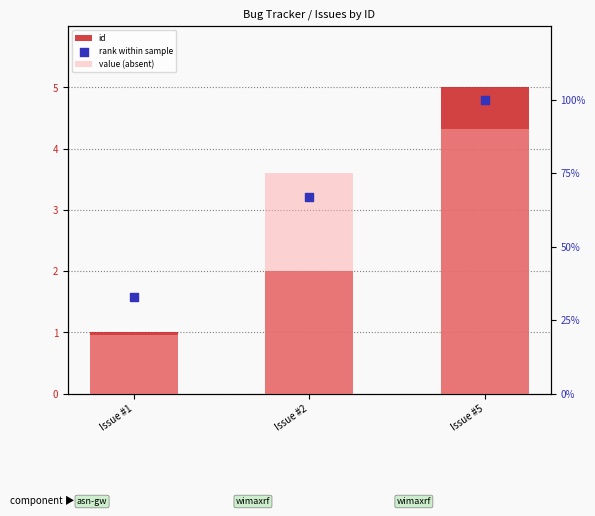

What is the total value across all series at Issue #2?

144